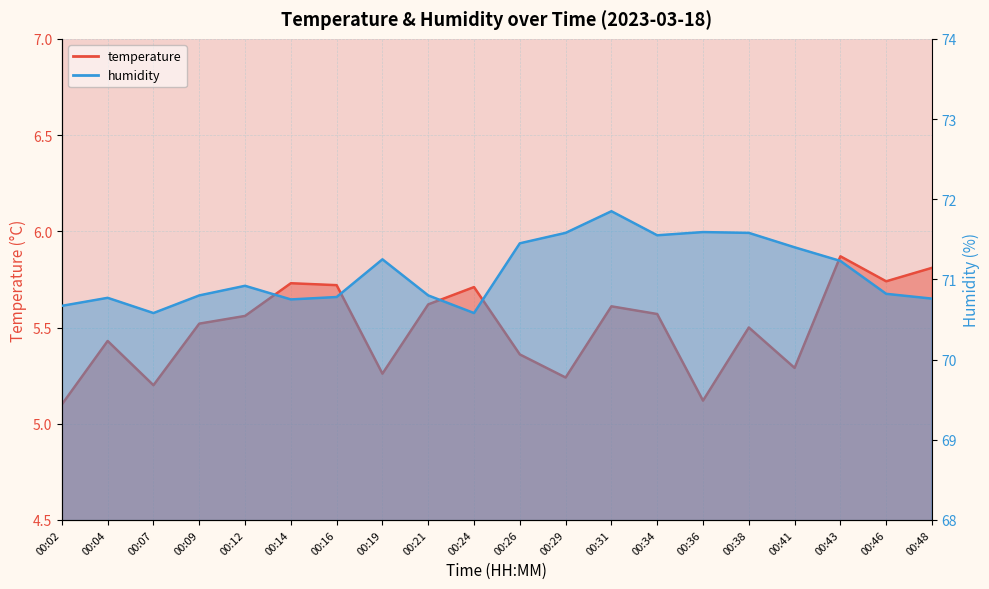

True or false: temperature has more than 1 interior local peaks.

True